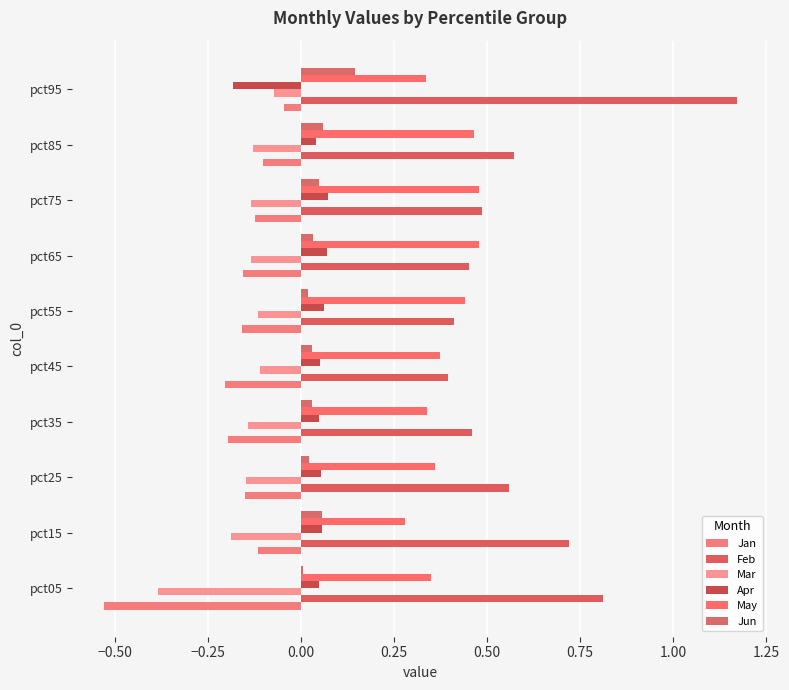

Which series has the widest spread of values?

Feb